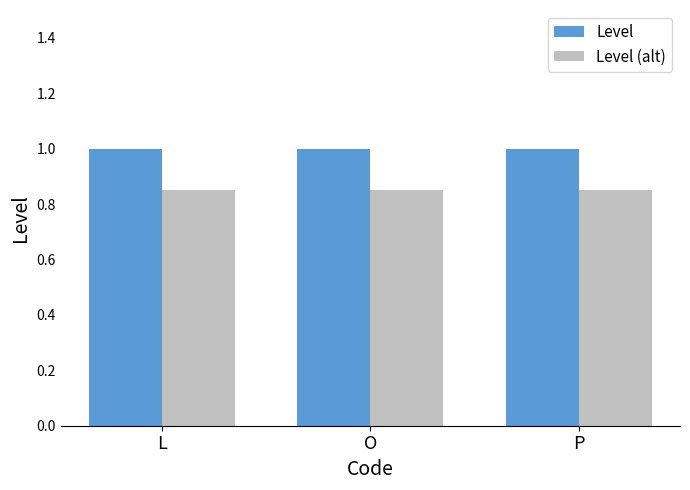

What is the maximum value shown in the chart?

1.0